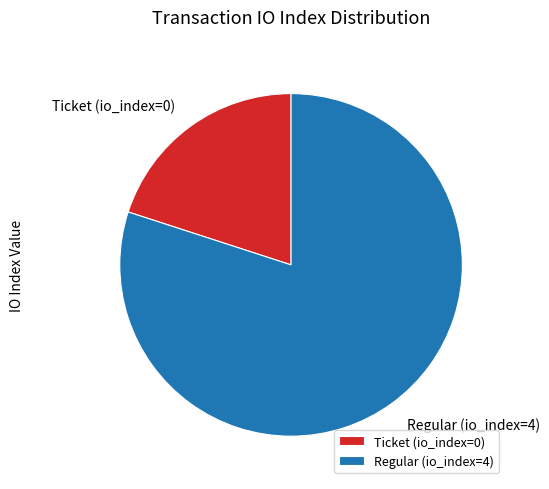

Which category has the smallest portion of the pie?

Ticket (io_index=0)